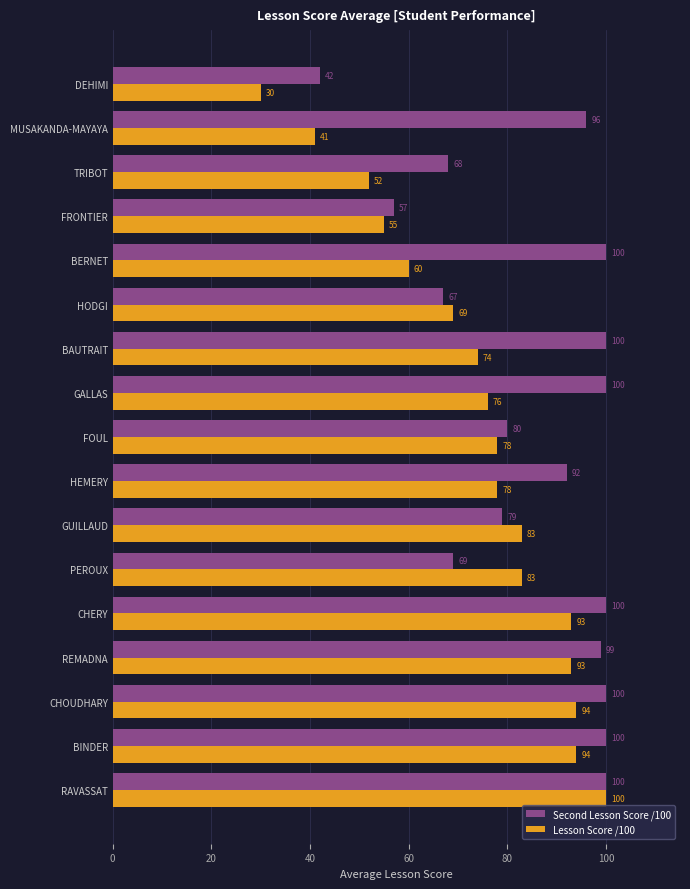

What is the minimum value shown in the chart?

30